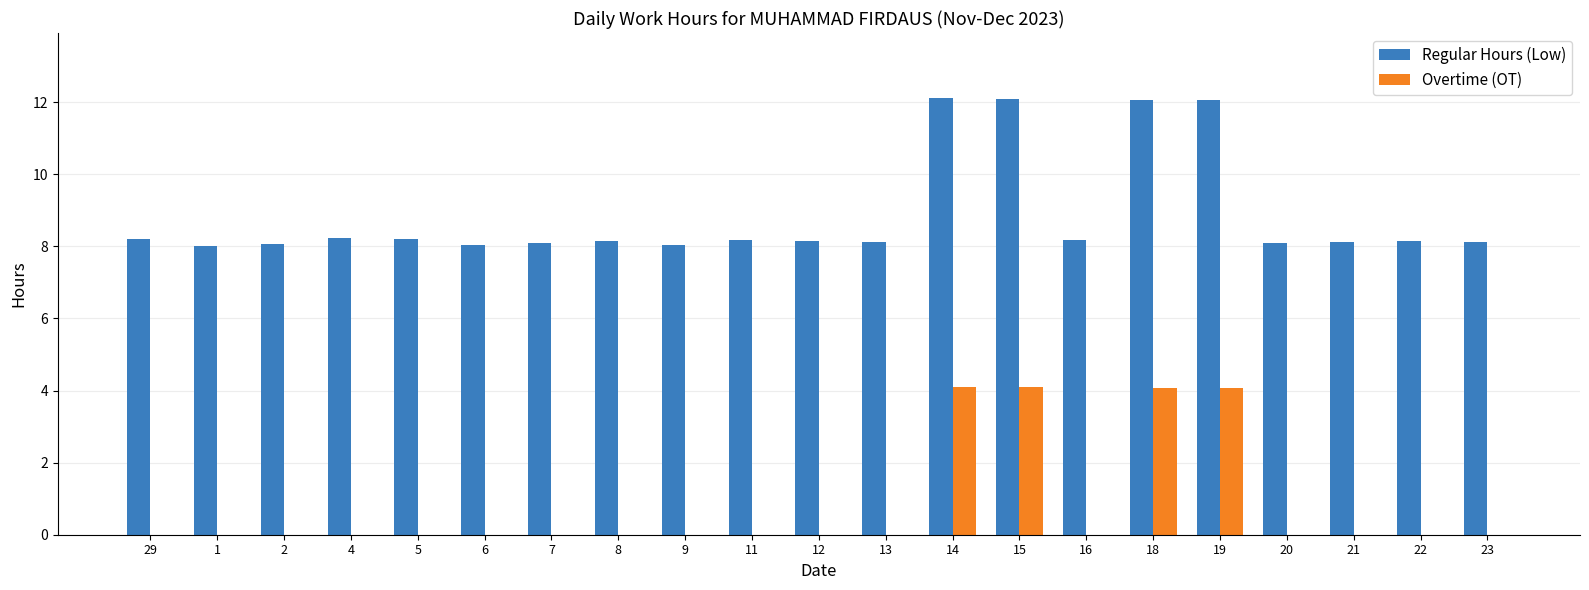

Between 12 and 14, which series saw the biggest shift?

Overtime (OT)